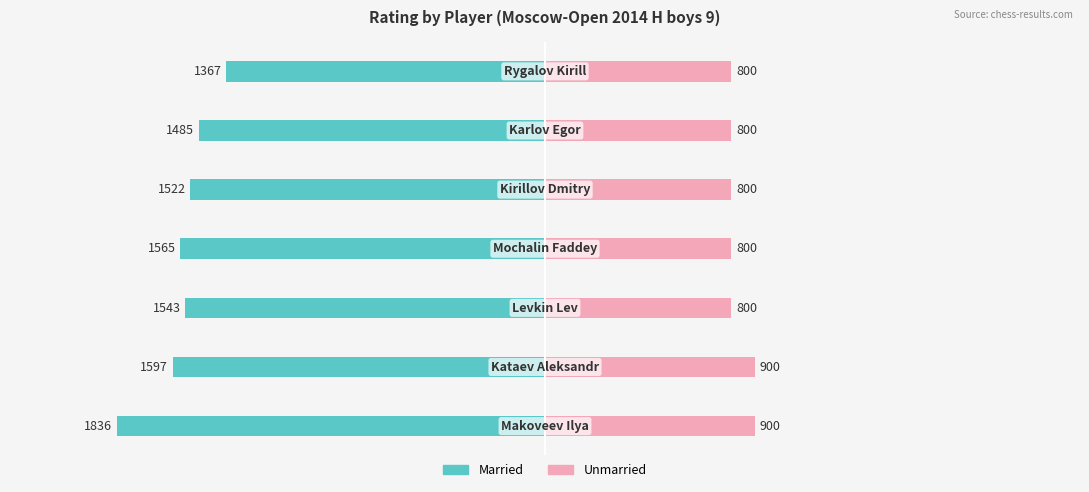

Is it true that Unmarried equals 1056 at 0?

False